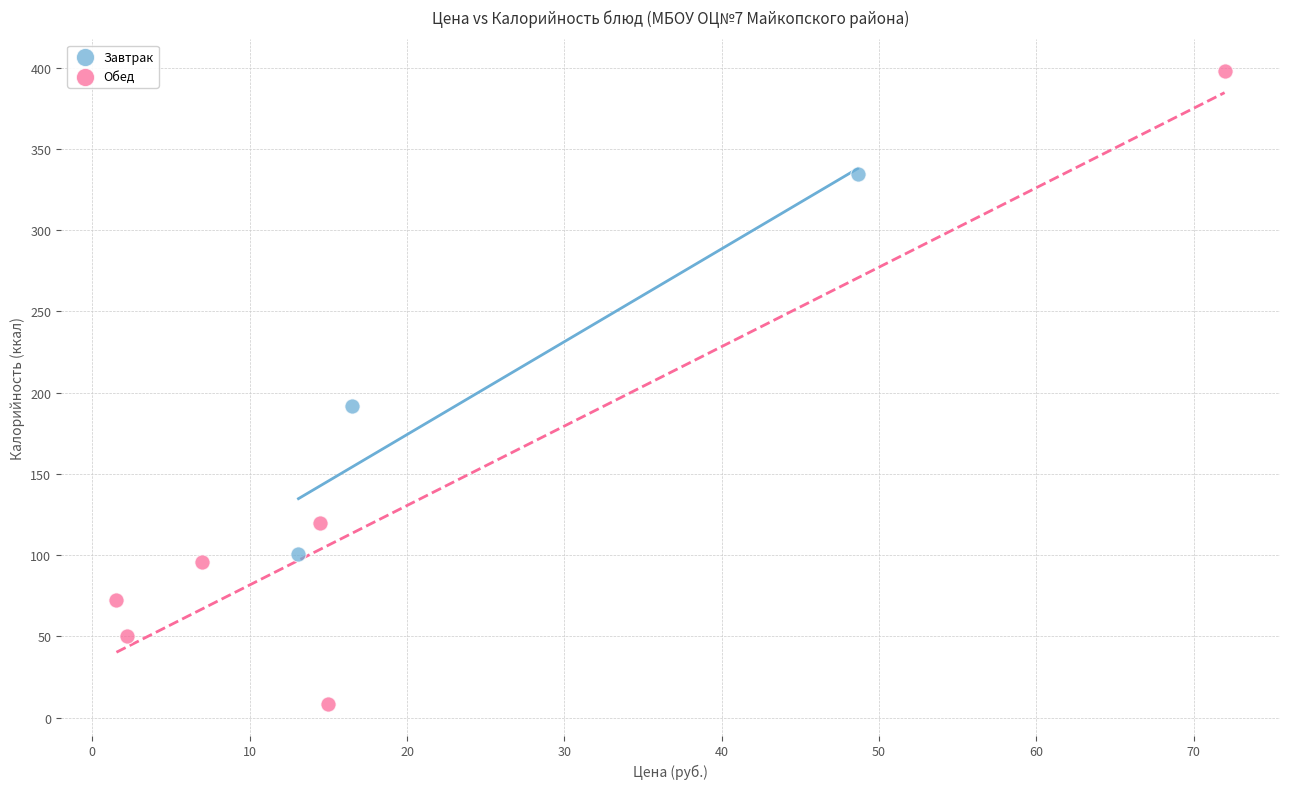

Which series has the largest Y range (max minus min)?

Обед